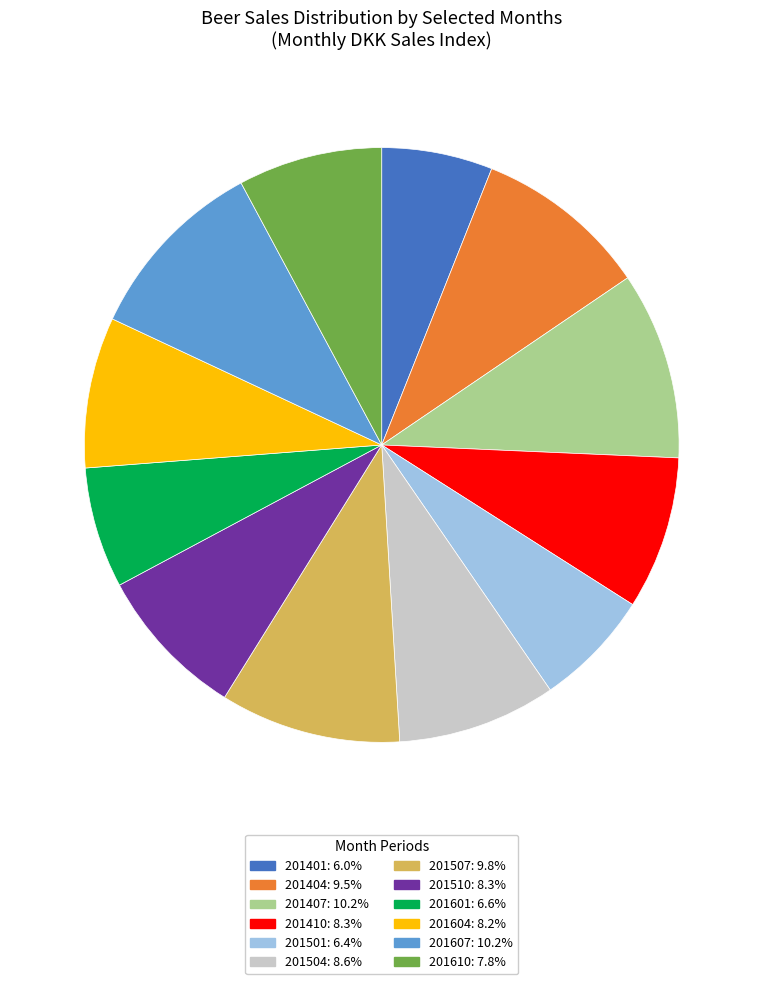

Does 201507: 9.8% represent more than half of the total?

No